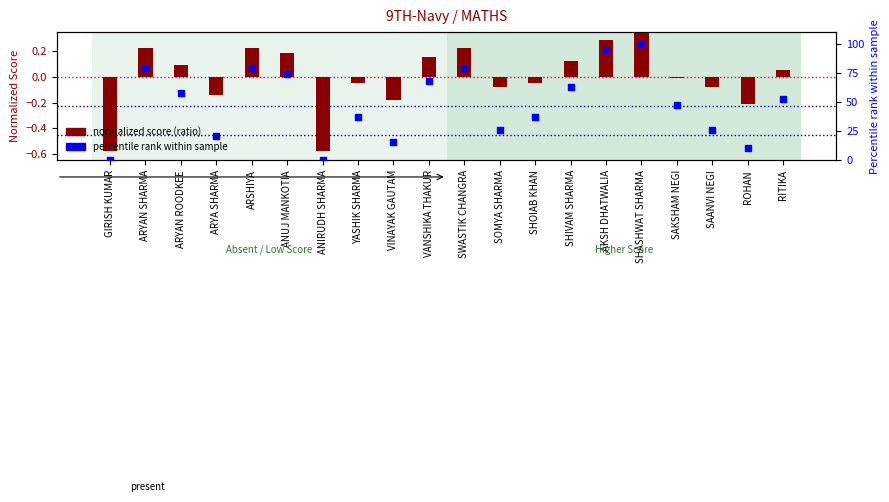

Which series reaches the minimum Y coordinate?

Normalized Score (ratio)